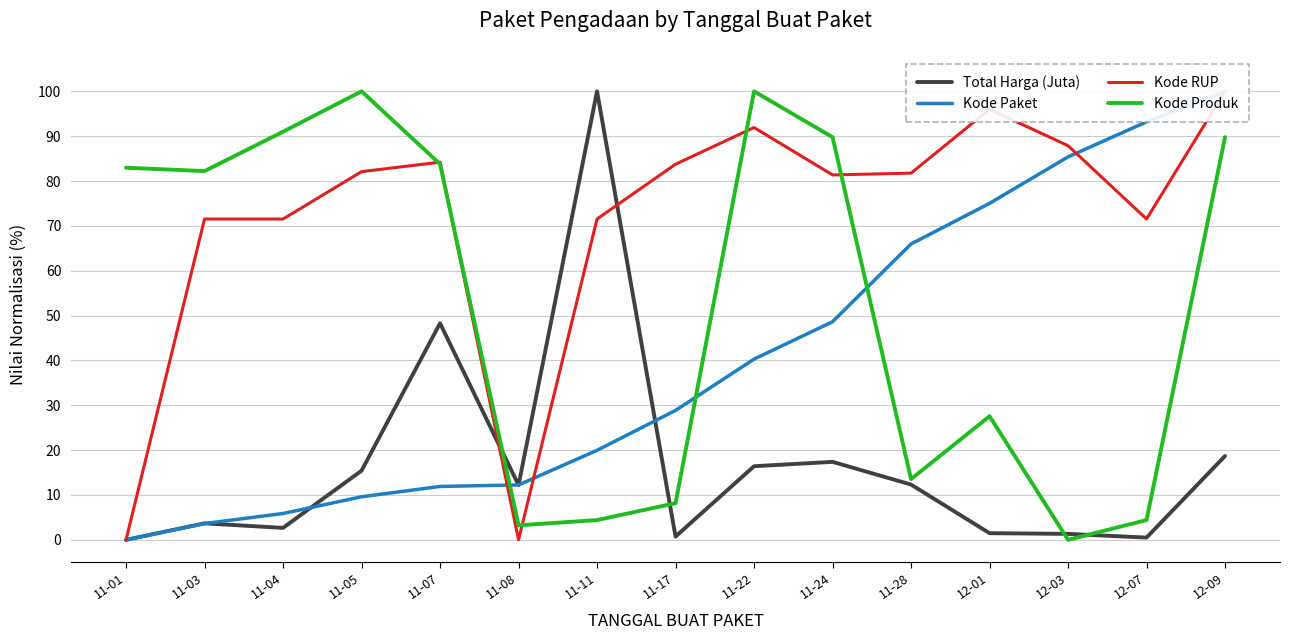

At which category is the sum across all series the highest?

12-09